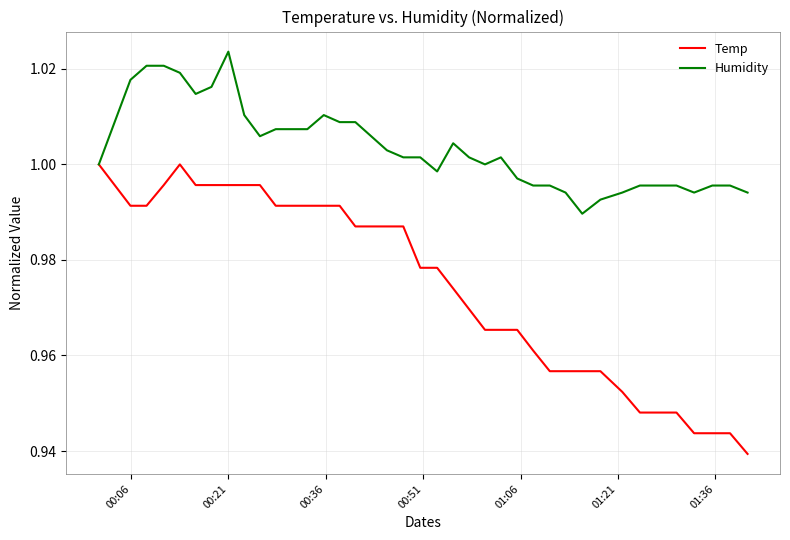

List the series in order of their peak value, lowest first.

Temp, Humidity